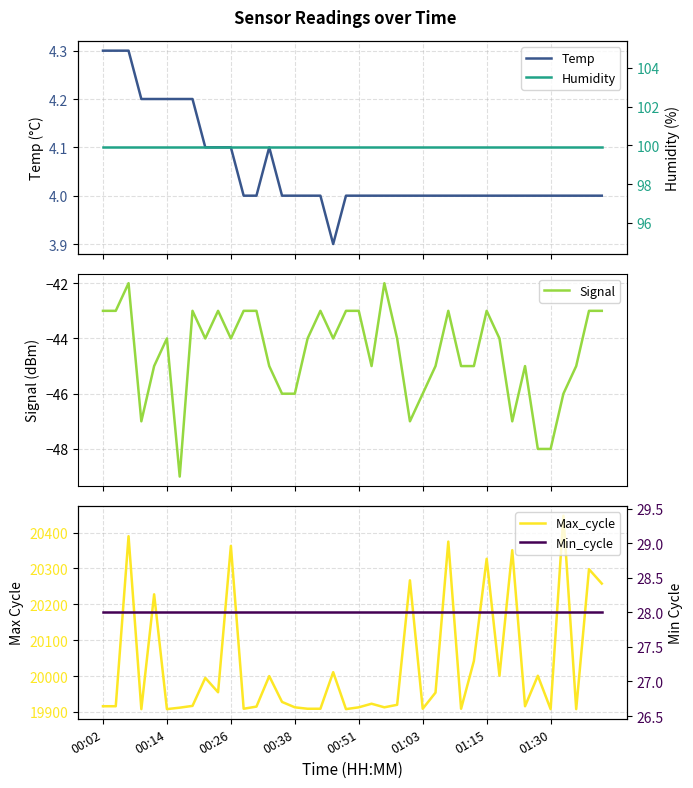

How many lines are shown in the chart?

5